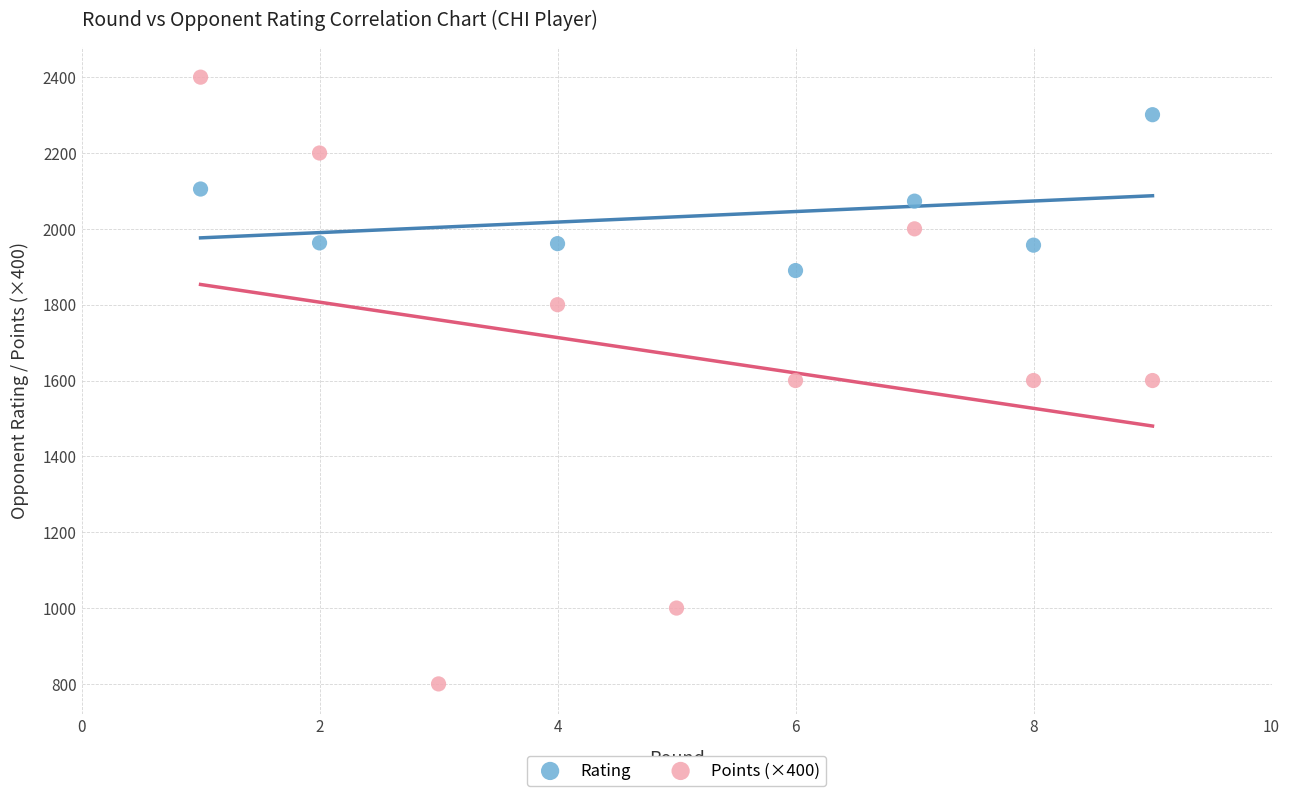

Which series reaches the maximum Y coordinate?

Points (×400)